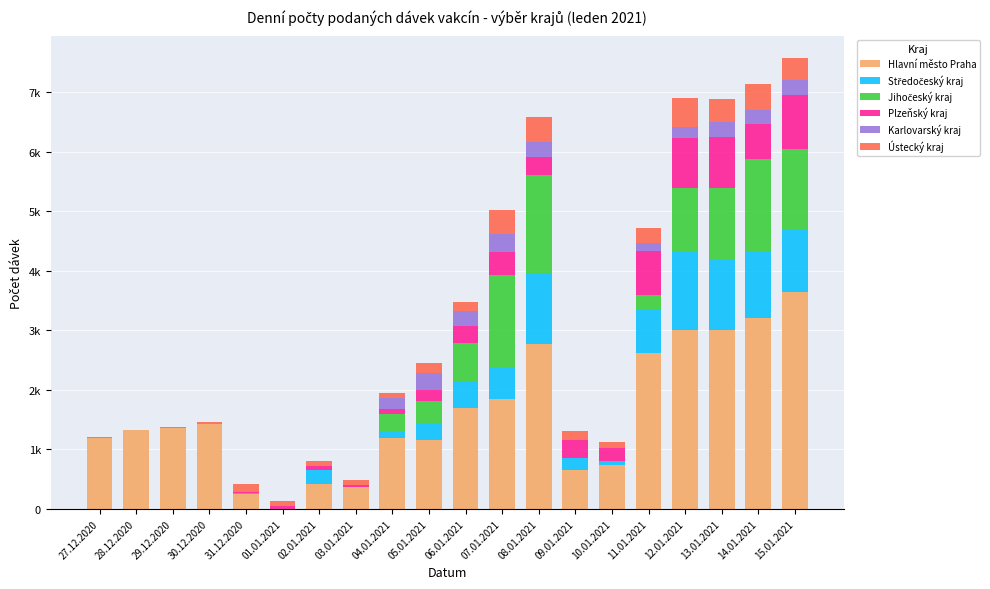

Is it true that Hlavní město Praha equals 3 at 01.01.2021?

True